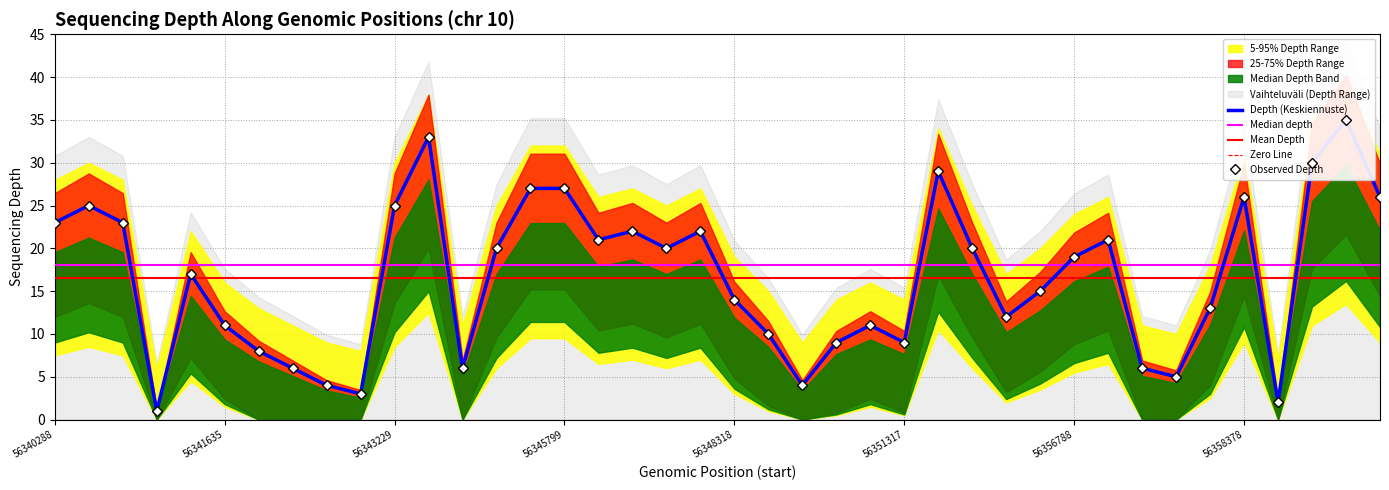

List the labels in order of depth_upper value, largest first.

56360251, 56343460, 56359674, 56354406, 56345753, 56345799, 56358378, 56360572, 56340351, 56343229, 56340288, 56340804, 56347285, 56348113, 56346304, 56357177, 56345487, 56347784, 56355456, 56356788, 56341613, 56356395, 56348318, 56357836, 56356163, 56341635, 56351201, 56349704, 56351039, 56351317, 56341647, 56342137, 56342136, 56357714, 56357727, 56342181, 56349996, 56342186, 56358640, 56340929